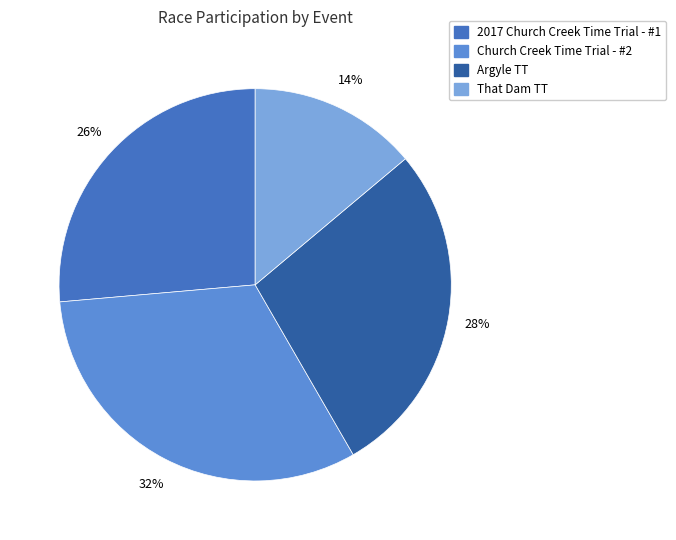

What percentage is the Church Creek Time Trial - #2 slice, to the nearest percent?

32%